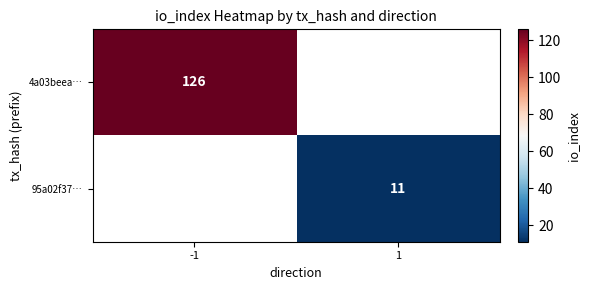

Is it true that 4a03beea… equals 199 at -1?

False